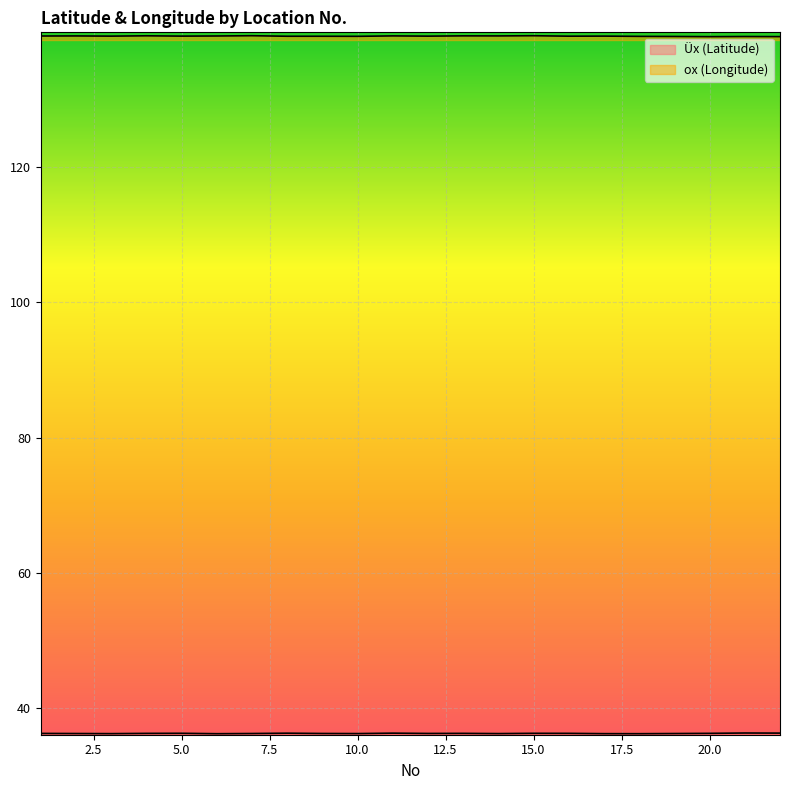

How many series are shown in this chart?

2